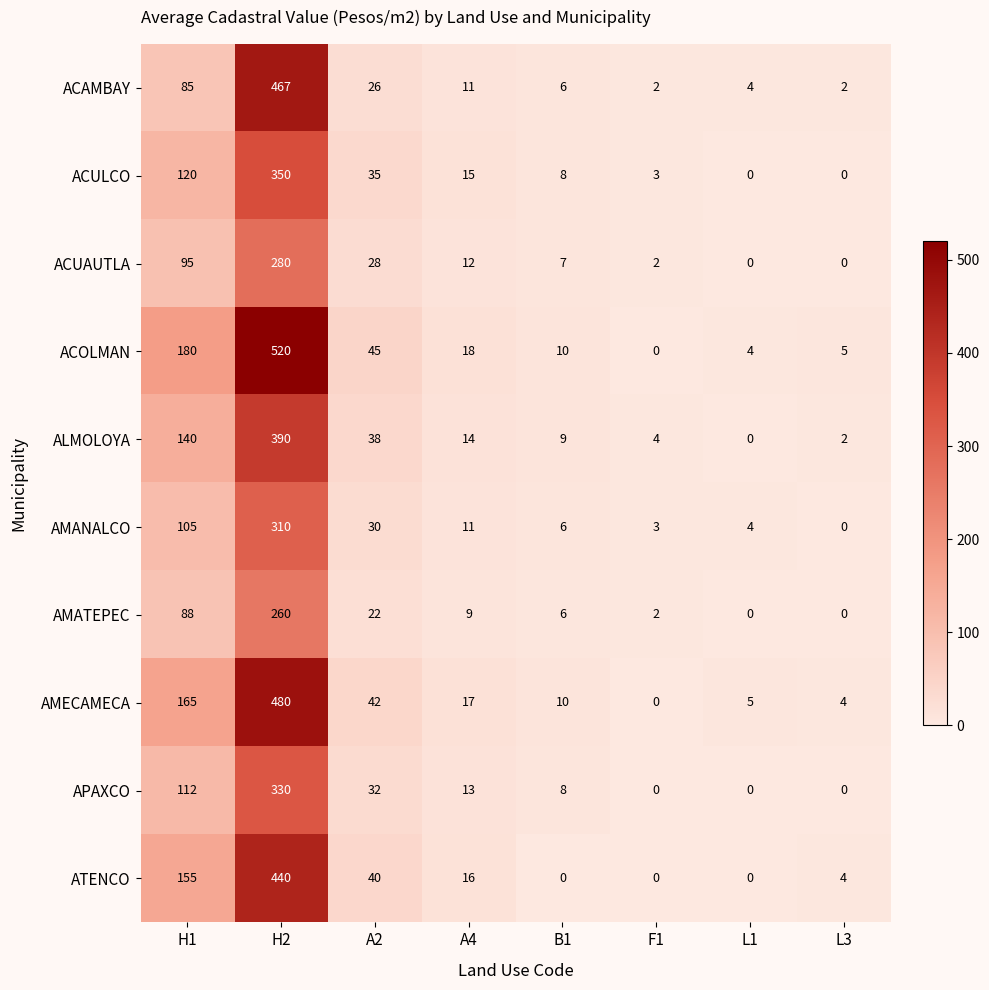

Count the number of categories in the chart.

8